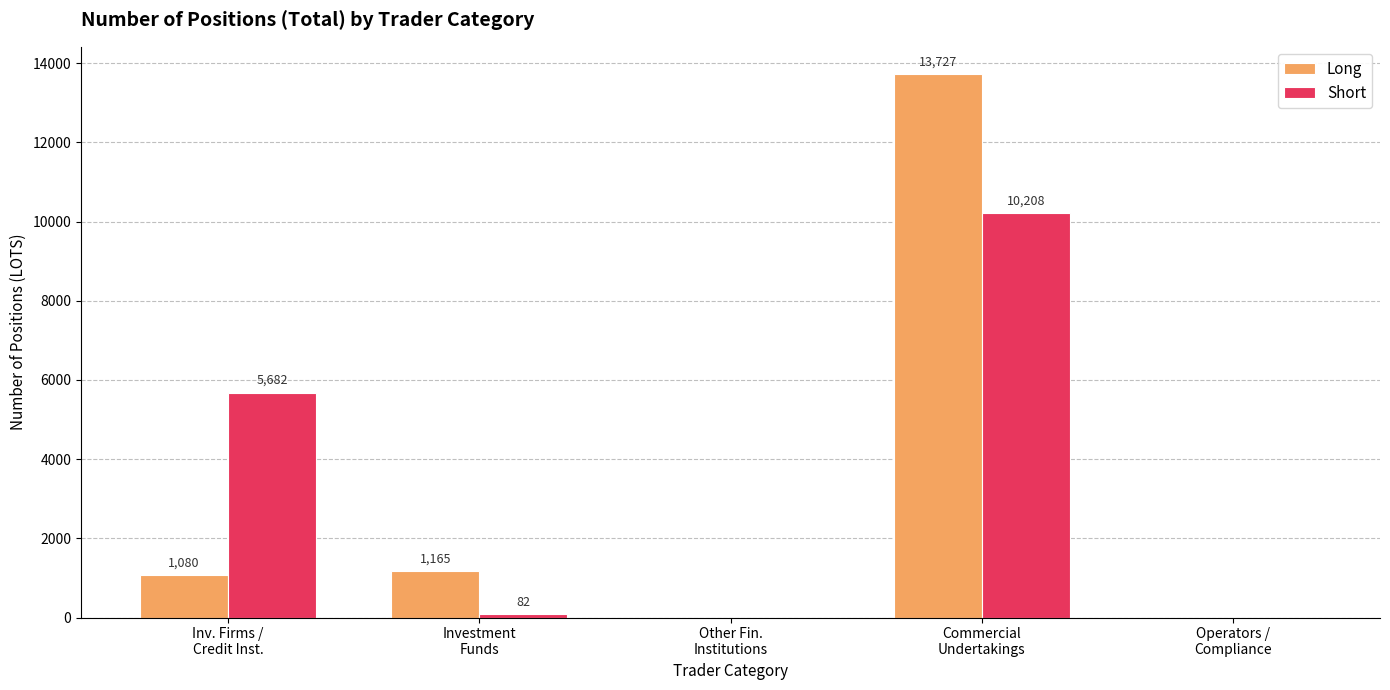

What is the maximum value shown in the chart?

13727